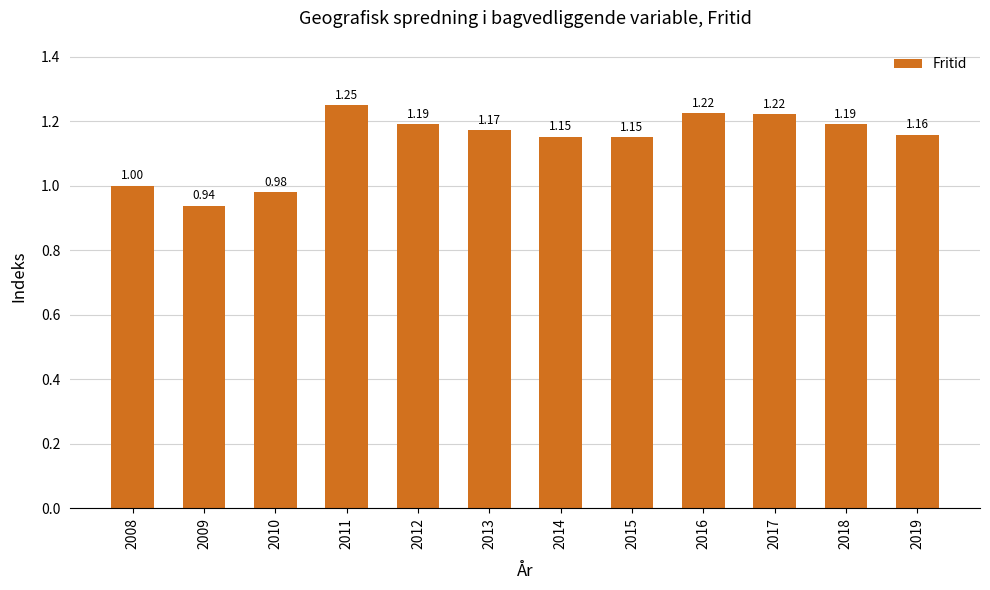

What is the average value?

1.1